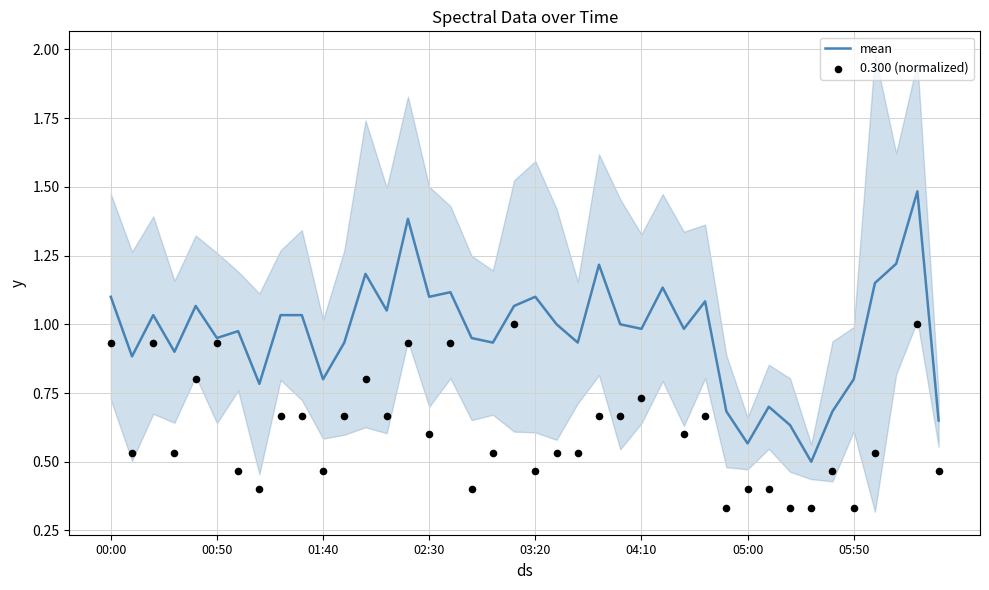

At which category is the sum across all series the highest?

38